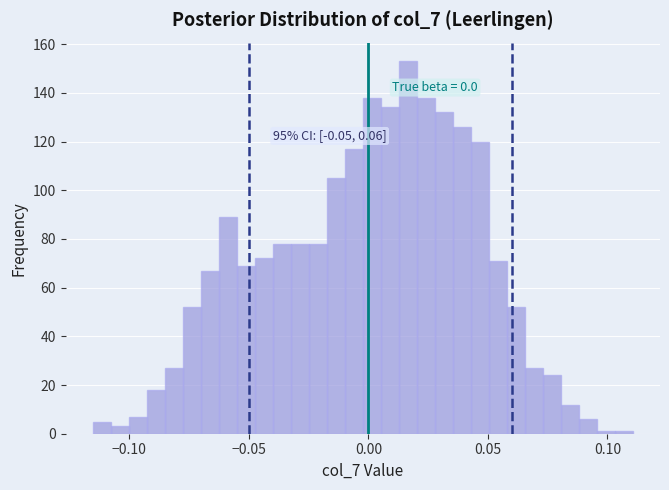

Read against the x-axis, roughly where is the centre of the tallest bar?

0.015